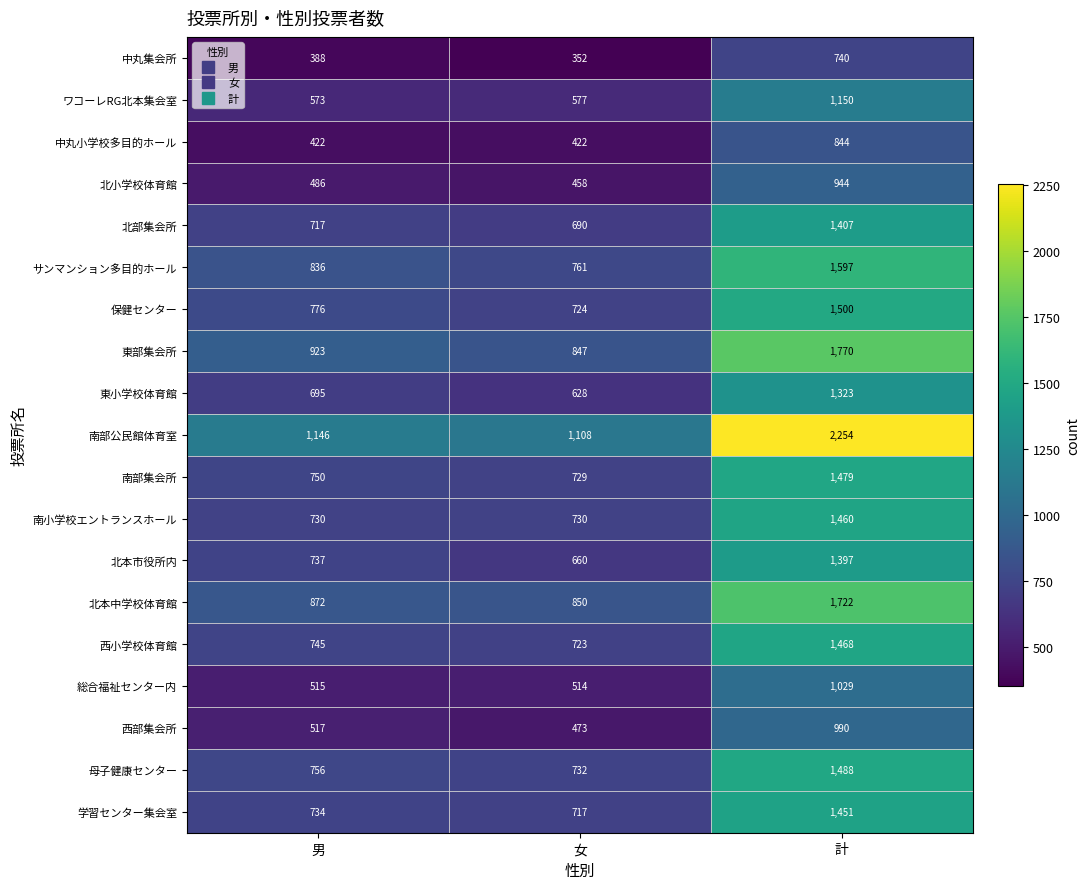

Which series has the largest range (max minus min)?

南部公民館体育室